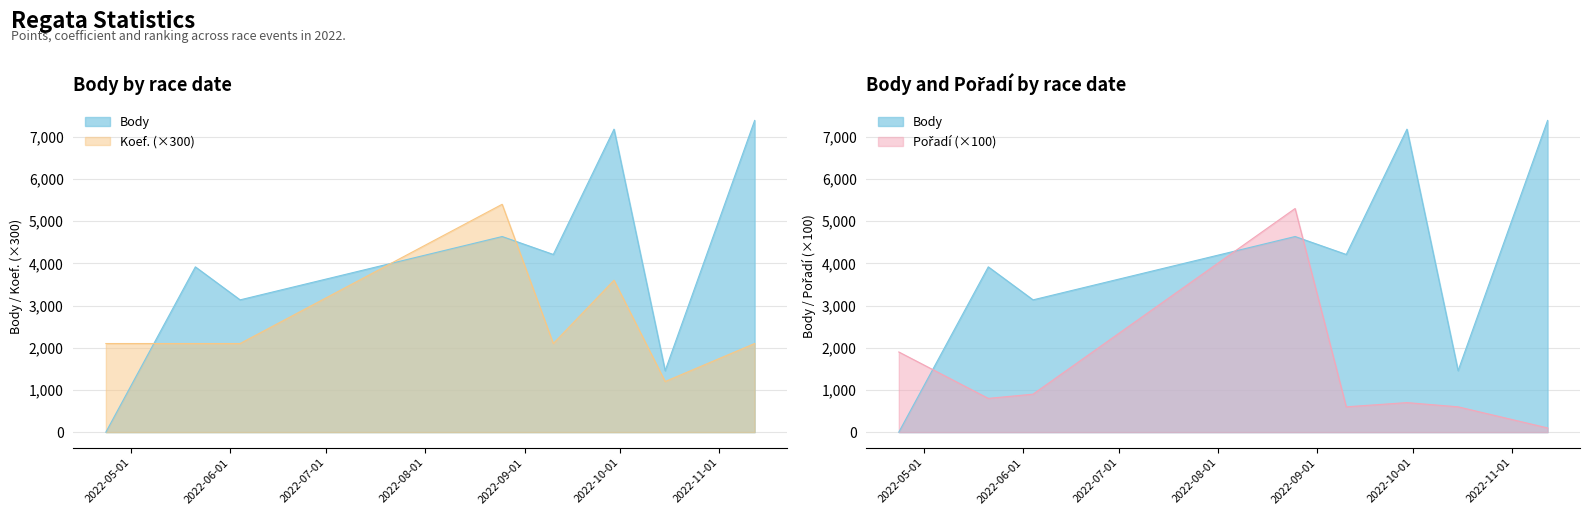

What is the highest value of the Body series?

7387